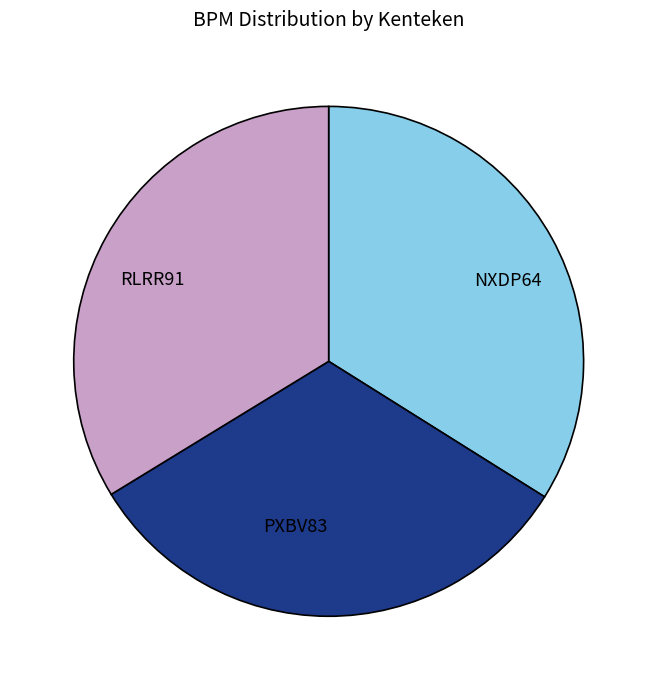

Do NXDP64 and PXBV83 together represent more than half of the pie?

Yes